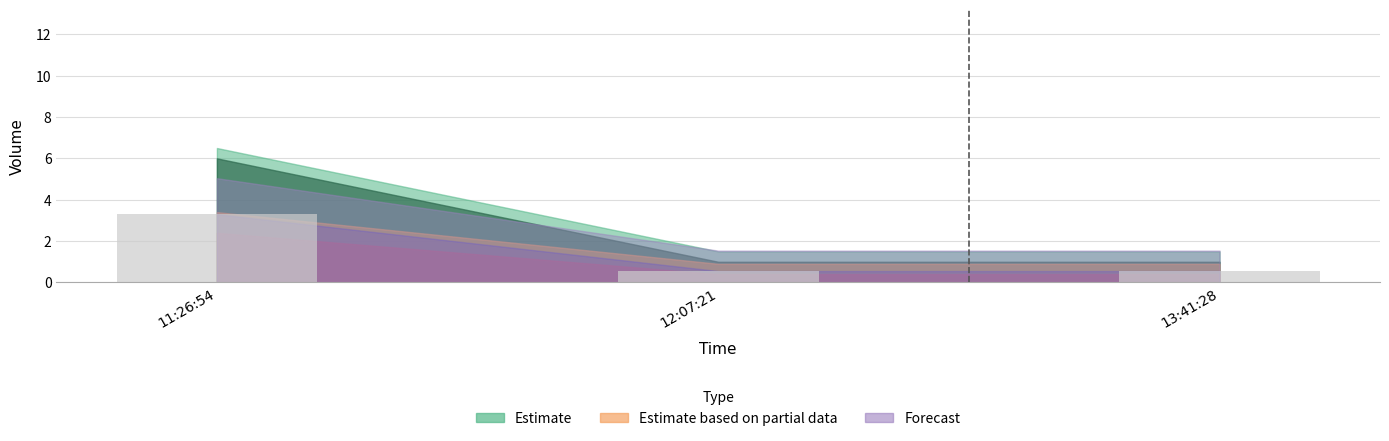

What is the average value?

1.5